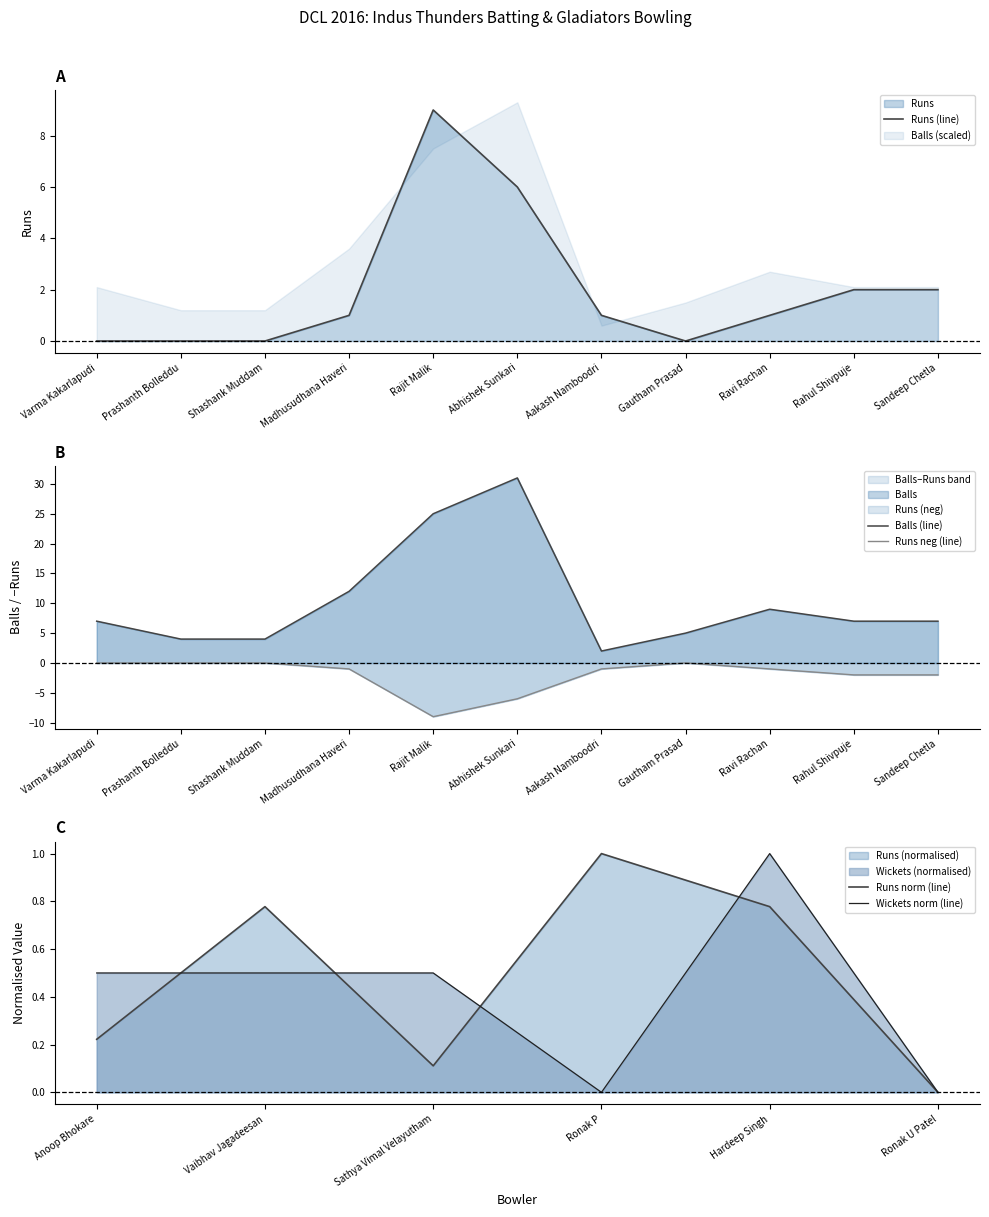

Is it true that Runs equals 0 at Gautham Prasad?

True